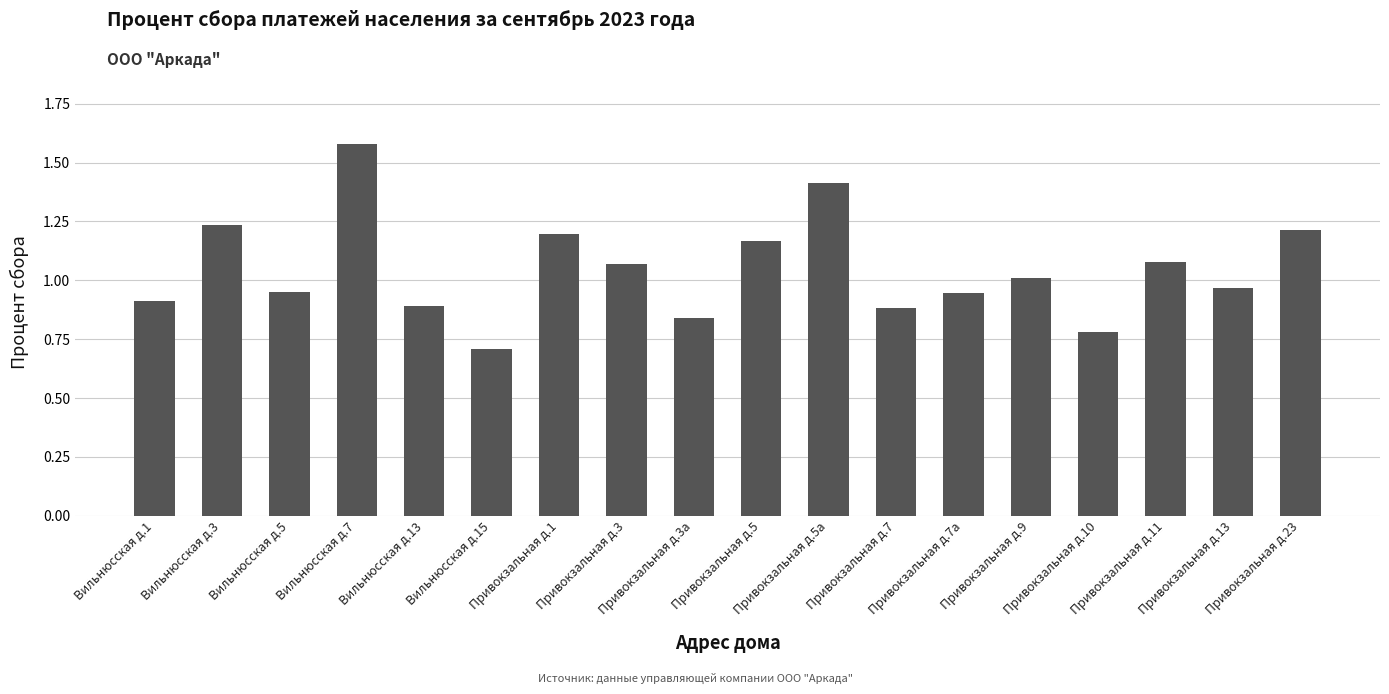

Where is the data nearest to the value 1?

Привокзальная д.9